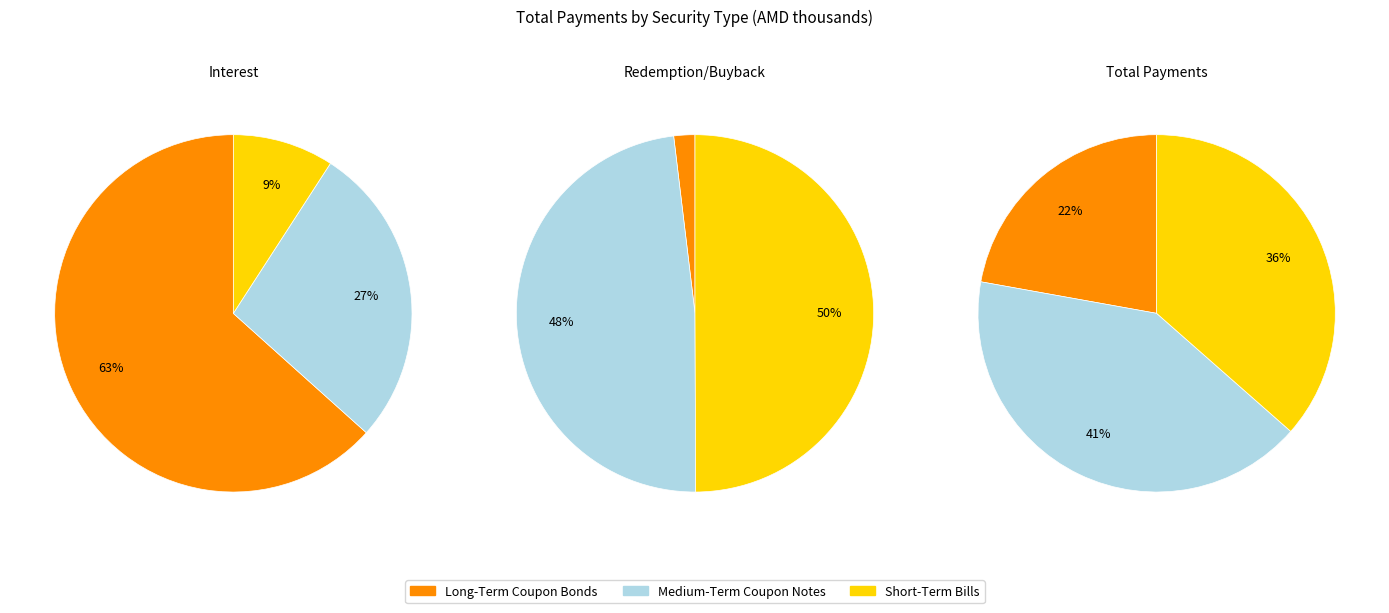

Do Long-Term Coupon Bonds and Medium-Term Coupon Notes together represent more than half of the pie?

Yes